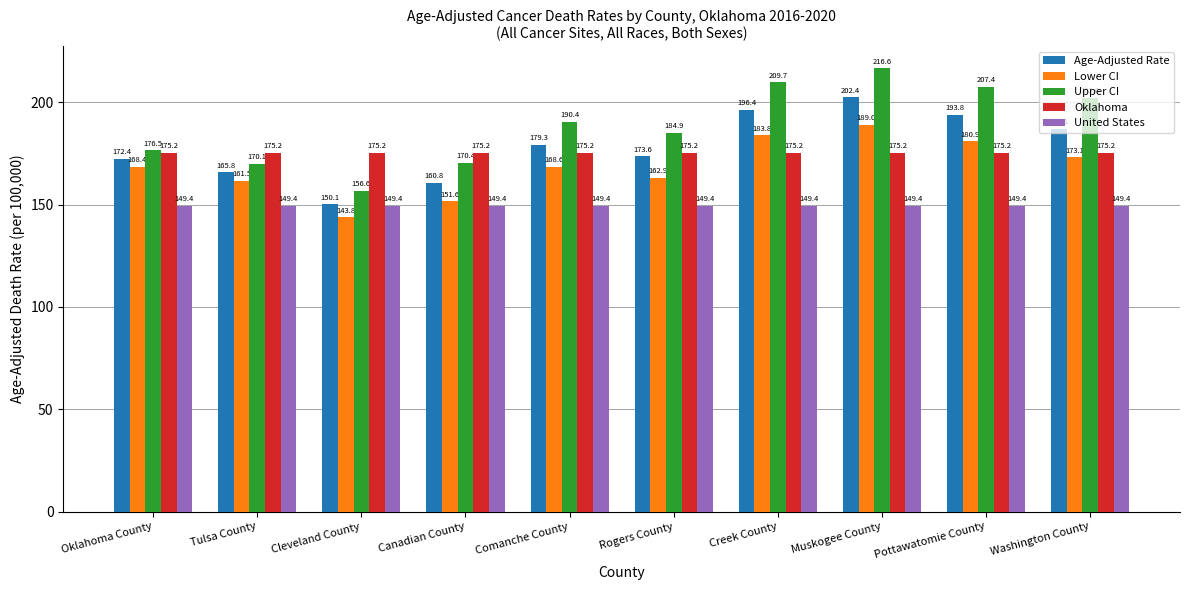

What are all the series names shown in the legend?

Age-Adjusted Rate, Lower CI, Upper CI, Oklahoma, United States